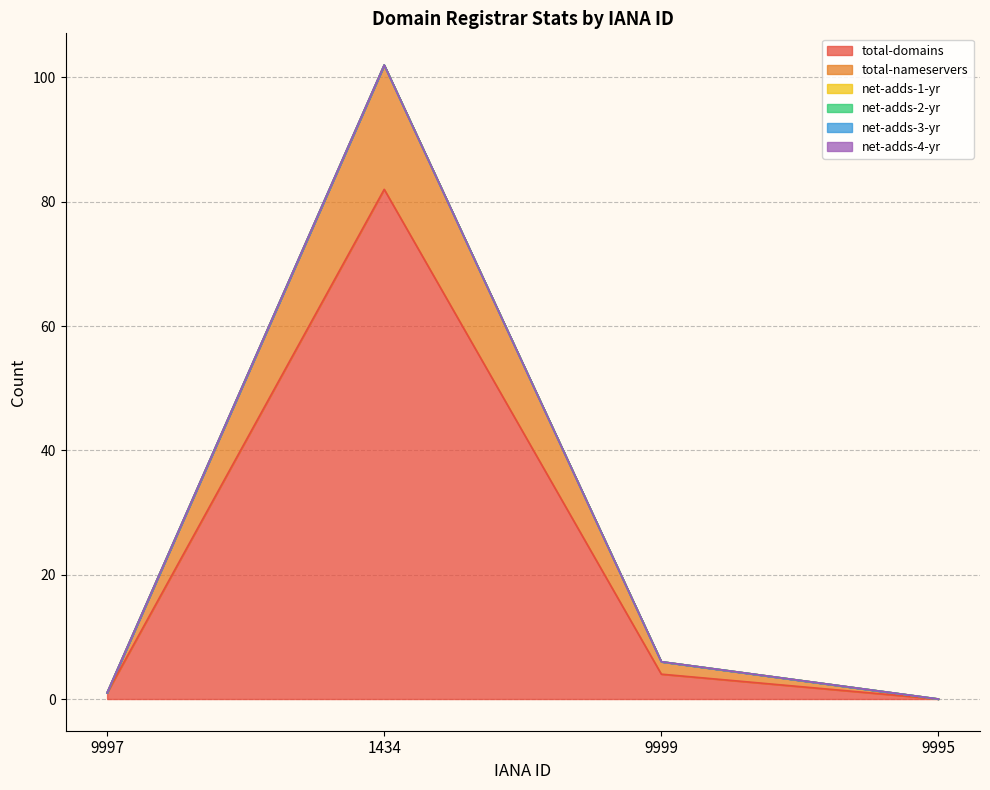

What is the difference between the second highest and second lowest values in the total-nameservers series?

2